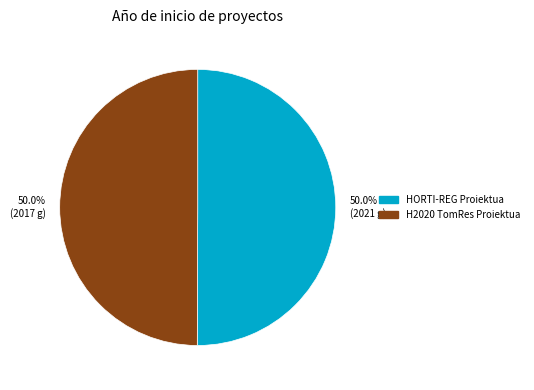

Approximately how many times larger is the value at 50.0% (2021 g) compared to 50.0% (2017 g)?

1.0